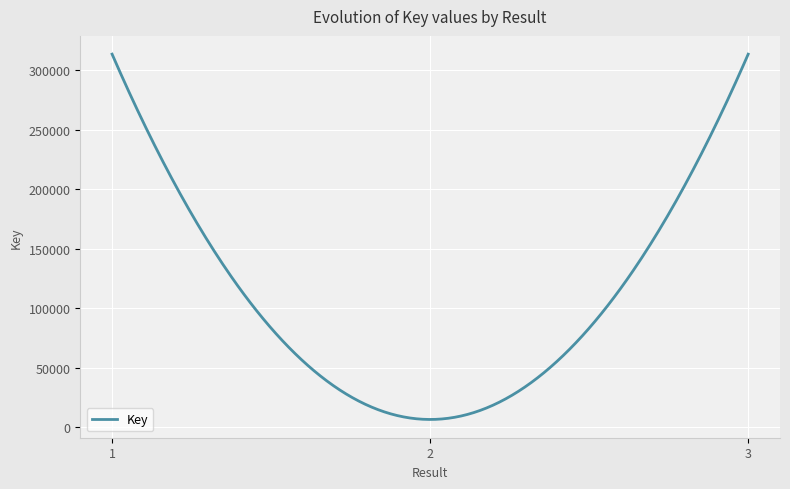

What is the difference between the maximum and minimum values?

307386.6